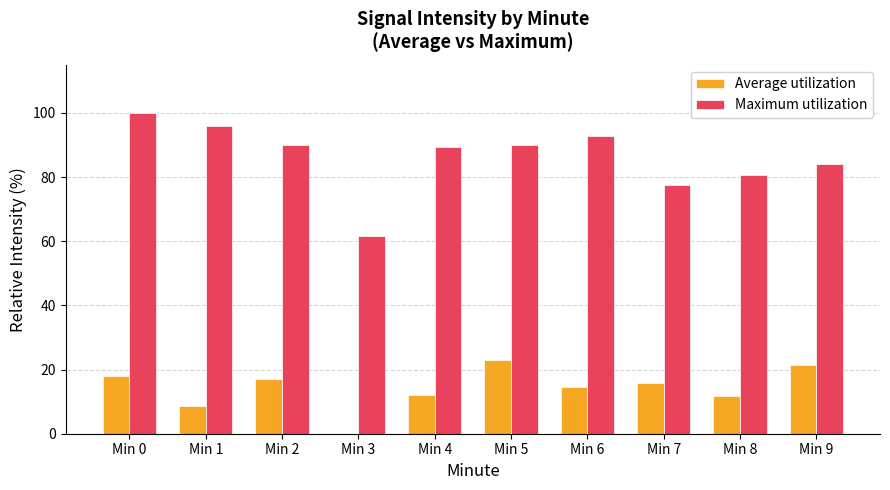

Between Min 1 and Min 7, which series saw the biggest shift?

Maximum utilization